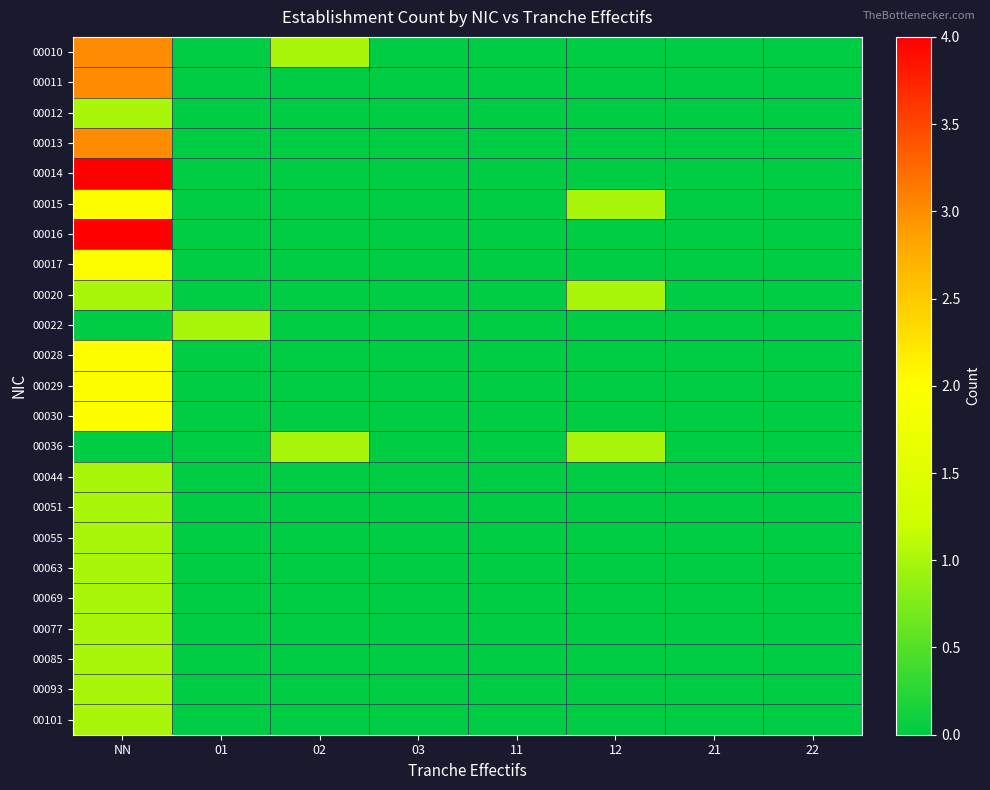

Reading left to right, list all the values displayed in this chart.

00010: NN=3	01=0	02=1	03=0	11=0	12=0	21=0	22=0
00011: NN=3	01=0	02=0	03=0	11=0	12=0	21=0	22=0
00012: NN=1	01=0	02=0	03=0	11=0	12=0	21=0	22=0
00013: NN=3	01=0	02=0	03=0	11=0	12=0	21=0	22=0
00014: NN=4	01=0	02=0	03=0	11=0	12=0	21=0	22=0
00015: NN=2	01=0	02=0	03=0	11=0	12=1	21=0	22=0
00016: NN=4	01=0	02=0	03=0	11=0	12=0	21=0	22=0
00017: NN=2	01=0	02=0	03=0	11=0	12=0	21=0	22=0
00020: NN=1	01=0	02=0	03=0	11=0	12=1	21=0	22=0
00022: NN=0	01=1	02=0	03=0	11=0	12=0	21=0	22=0
00028: NN=2	01=0	02=0	03=0	11=0	12=0	21=0	22=0
00029: NN=2	01=0	02=0	03=0	11=0	12=0	21=0	22=0
00030: NN=2	01=0	02=0	03=0	11=0	12=0	21=0	22=0
00036: NN=0	01=0	02=1	03=0	11=0	12=1	21=0	22=0
00044: NN=1	01=0	02=0	03=0	11=0	12=0	21=0	22=0
00051: NN=1	01=0	02=0	03=0	11=0	12=0	21=0	22=0
00055: NN=1	01=0	02=0	03=0	11=0	12=0	21=0	22=0
00063: NN=1	01=0	02=0	03=0	11=0	12=0	21=0	22=0
00069: NN=1	01=0	02=0	03=0	11=0	12=0	21=0	22=0
00077: NN=1	01=0	02=0	03=0	11=0	12=0	21=0	22=0
00085: NN=1	01=0	02=0	03=0	11=0	12=0	21=0	22=0
00093: NN=1	01=0	02=0	03=0	11=0	12=0	21=0	22=0
00101: NN=1	01=0	02=0	03=0	11=0	12=0	21=0	22=0